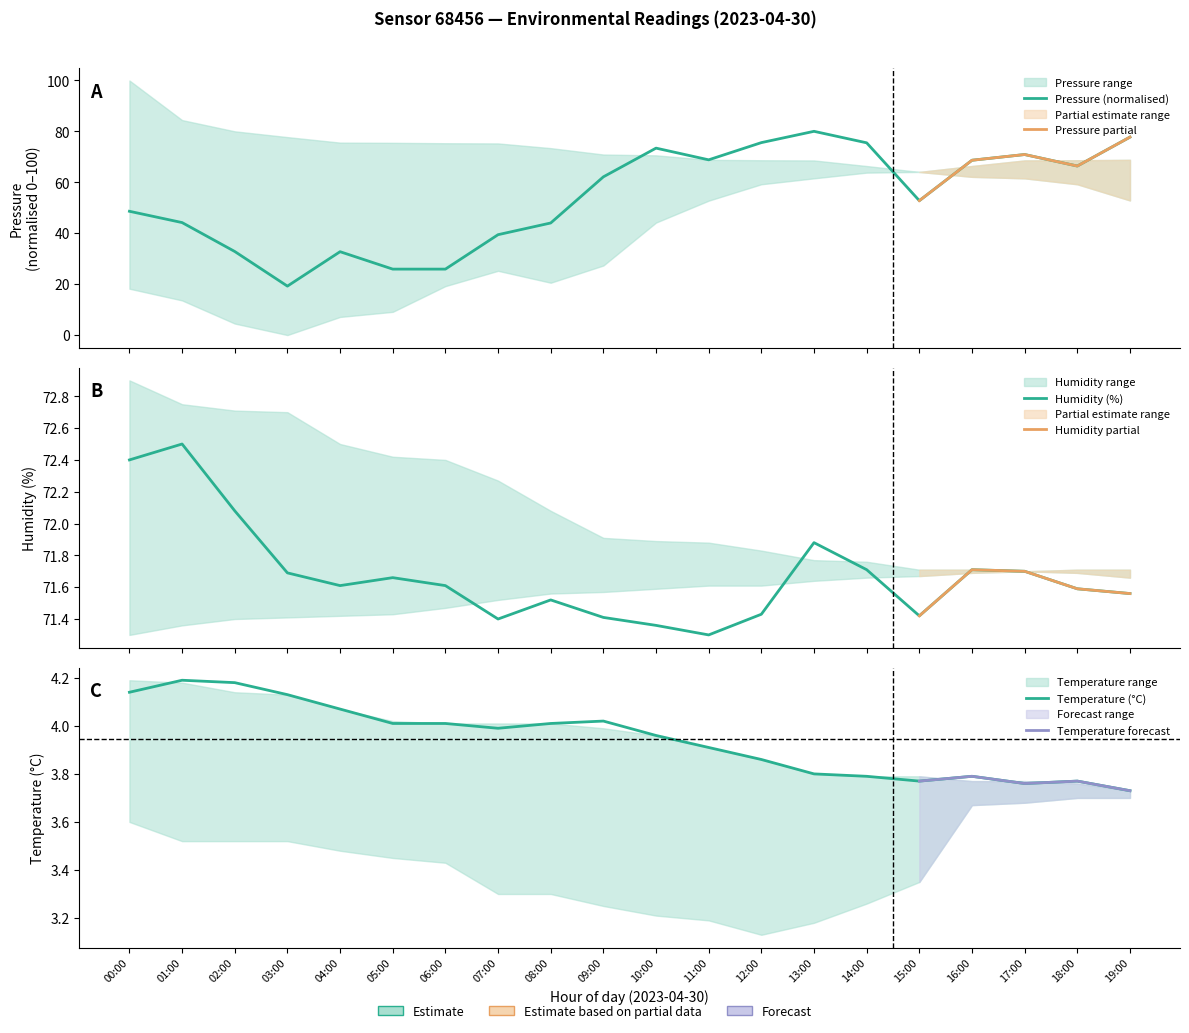

What are all the series names shown in the legend?

pressure, temperature, humidity